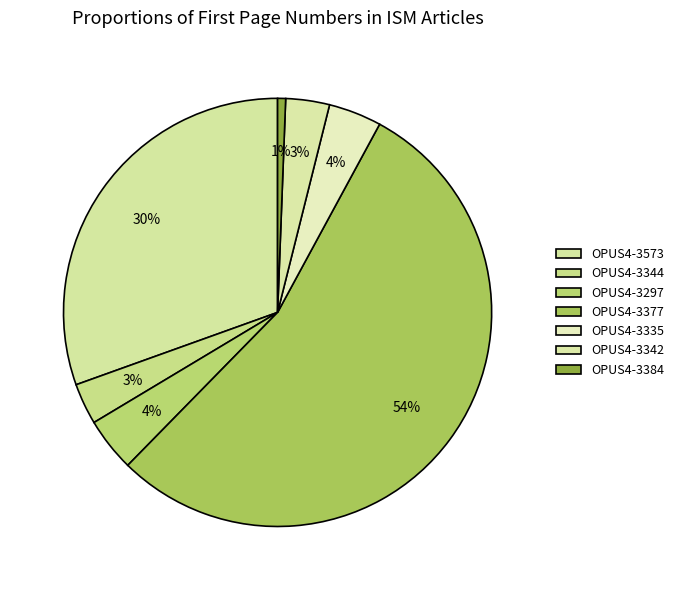

Count the number of slices in the pie.

7